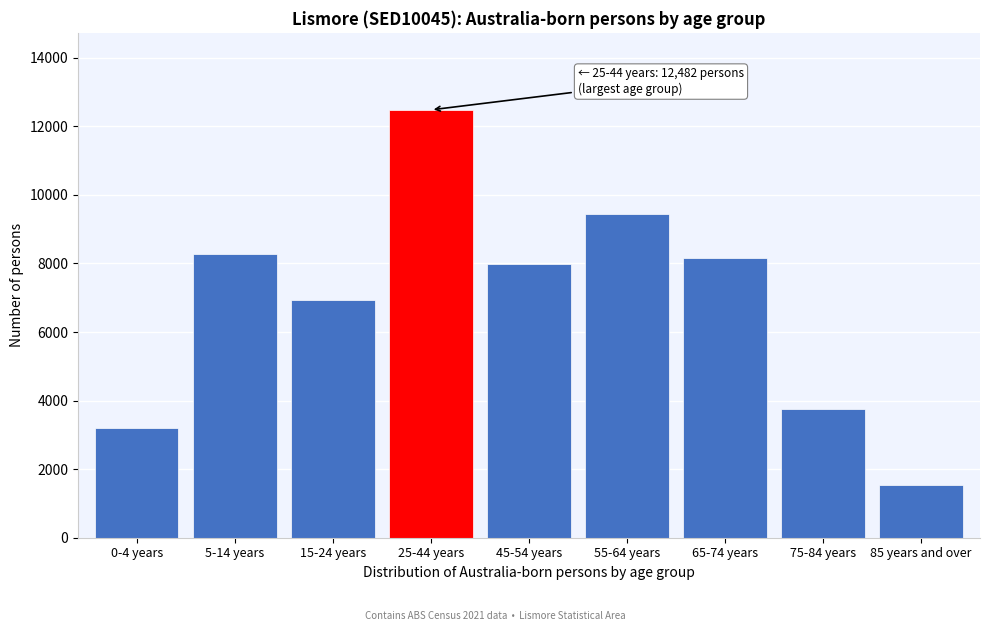

Reading left to right, extract all data points from this chart.

0-4 years=3203	5-14 years=8274	15-24 years=6925	25-44 years=12482	45-54 years=7982	55-64 years=9451	65-74 years=8155	75-84 years=3768	85 years and over=1540